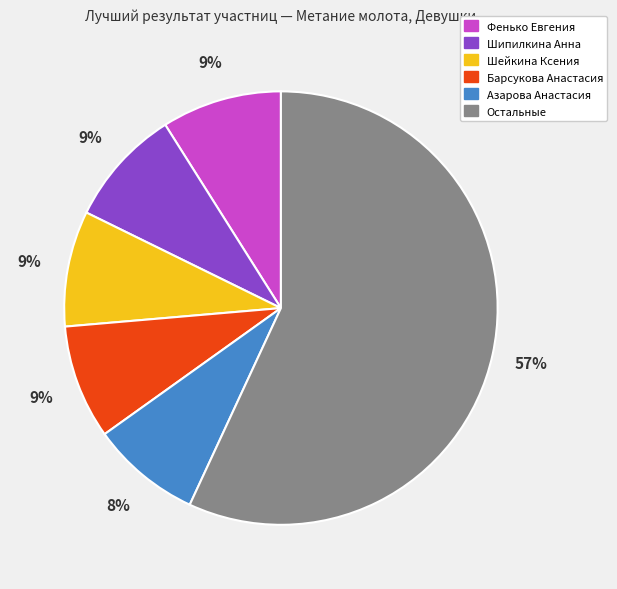

Does any single category account for the majority?

Yes